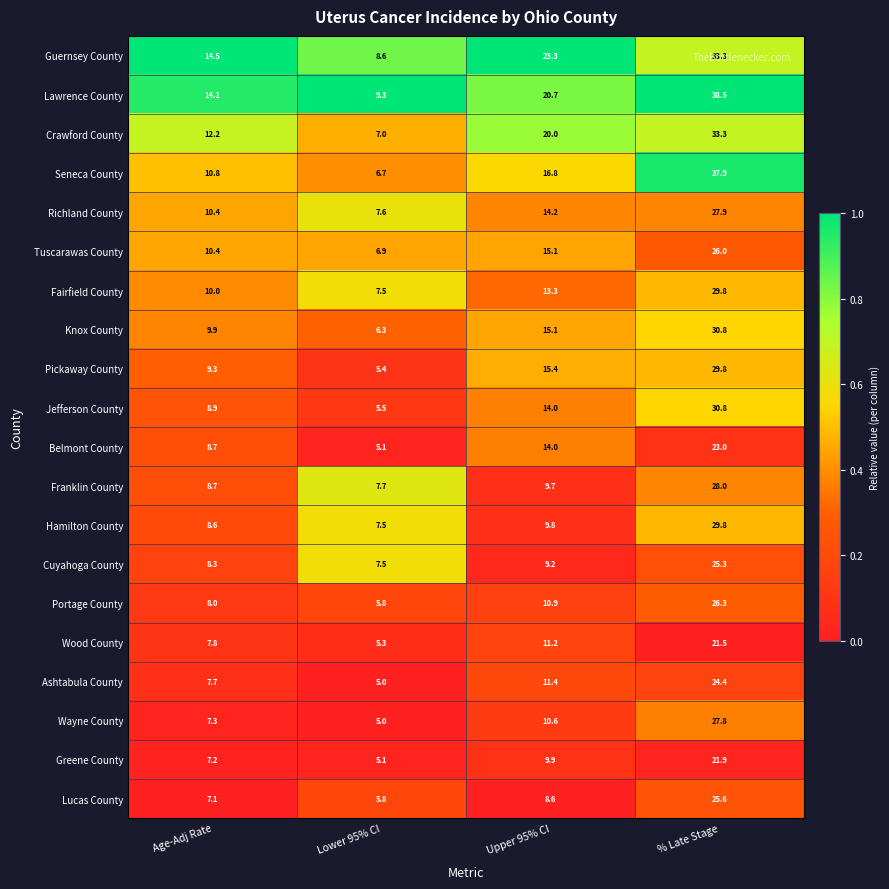

Where does the Ashtabula County series first go above 11?

Upper 95% CI